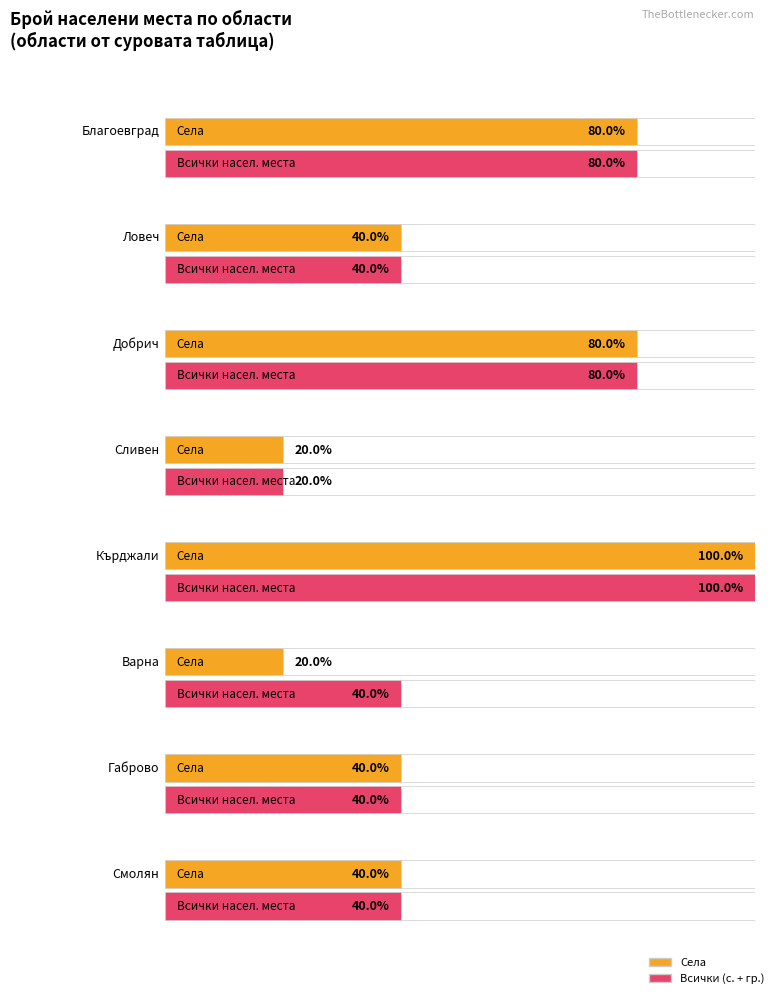

What is the maximum value for Maximum utilization?

100.0